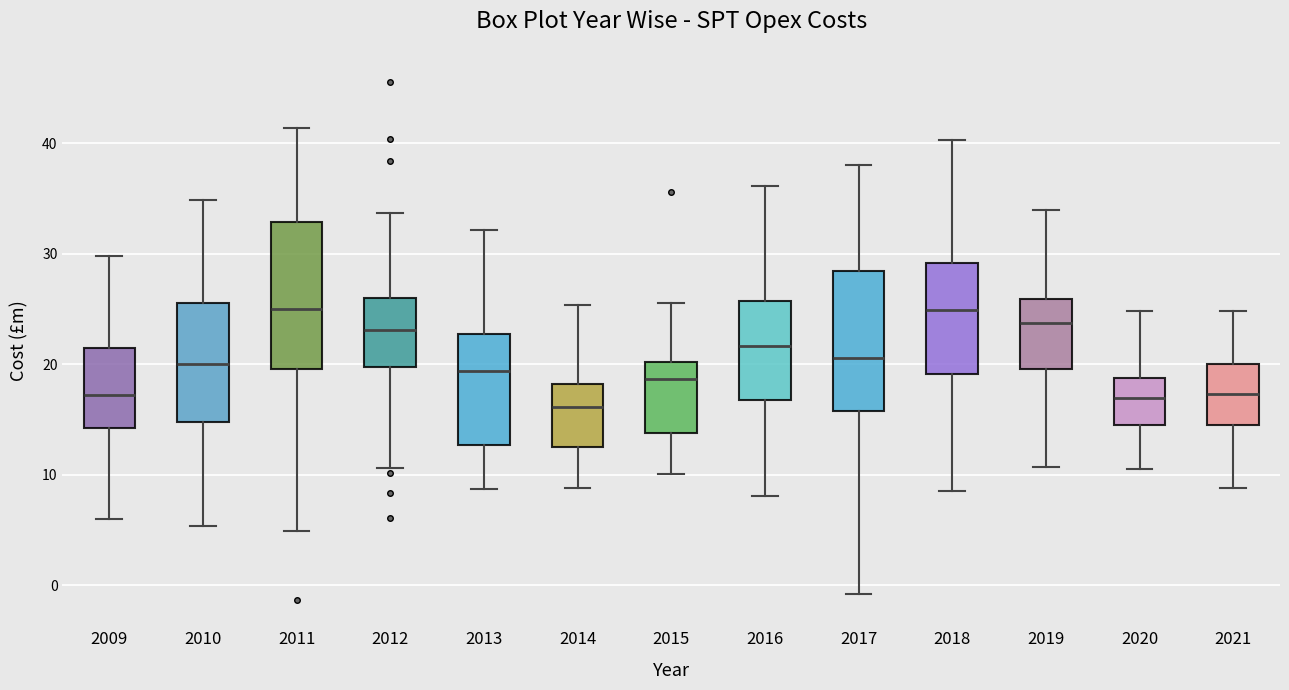

Reading left to right, read every box against the y-axis: the position of its median line, the range the box covers, and the ends of its whiskers. The values are not printed on the chart, so give them approximately, as read against the axis.

2009: median 17, box 14 to 21, whiskers 6 to 30
2010: median 20, box 15 to 26, whiskers 5 to 35
2011: median 25, box 20 to 33, whiskers 5 to 41
2012: median 23, box 20 to 26, whiskers 11 to 34
2013: median 19, box 13 to 23, whiskers 9 to 32
2014: median 16, box 12 to 18, whiskers 9 to 25
2015: median 19, box 14 to 20, whiskers 10 to 26
2016: median 22, box 17 to 26, whiskers 8 to 36
2017: median 21, box 16 to 28, whiskers -1 to 38
2018: median 25, box 19 to 29, whiskers 9 to 40
2019: median 24, box 20 to 26, whiskers 11 to 34
2020: median 17, box 15 to 19, whiskers 11 to 25
2021: median 17, box 15 to 20, whiskers 9 to 25